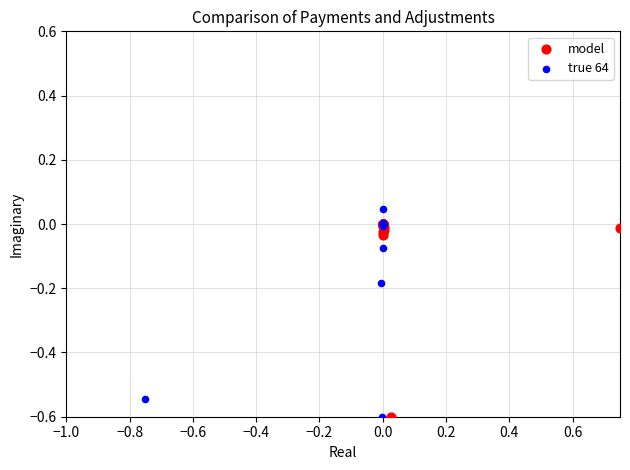

Which series has the widest spread of Y values?

true 64